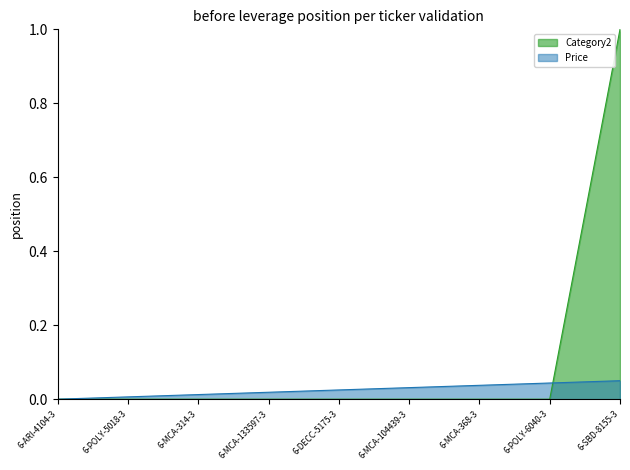

What is the maximum value shown in the chart?

1.0